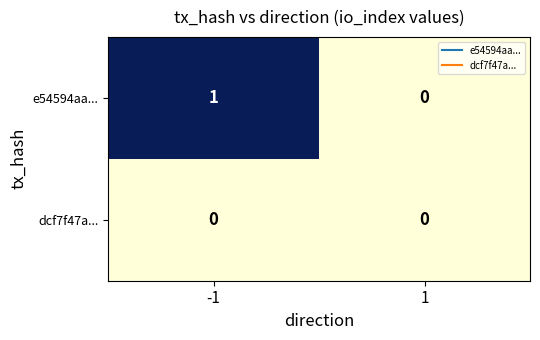

Which series has the widest spread of values?

e54594aa...